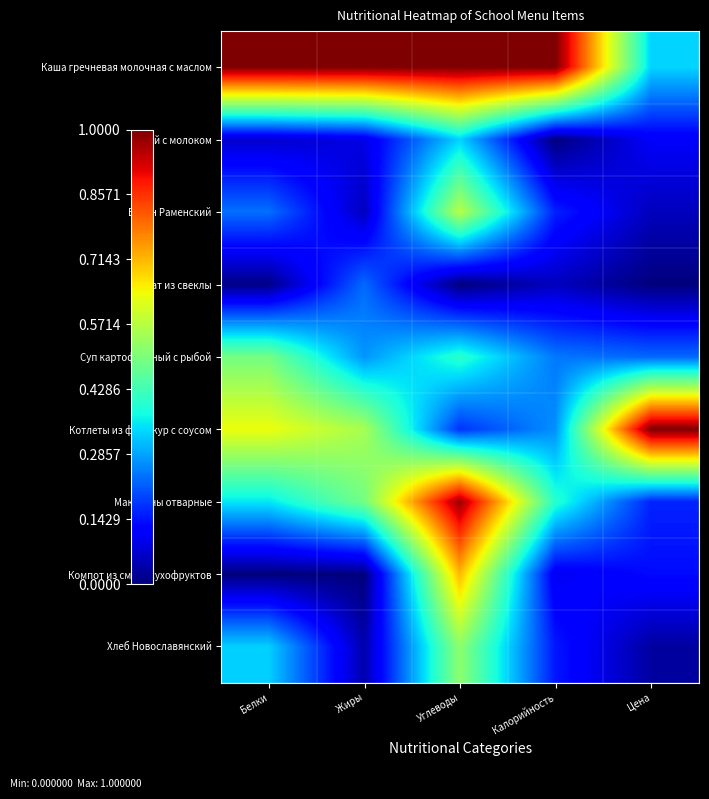

How many data points does each series have?

5